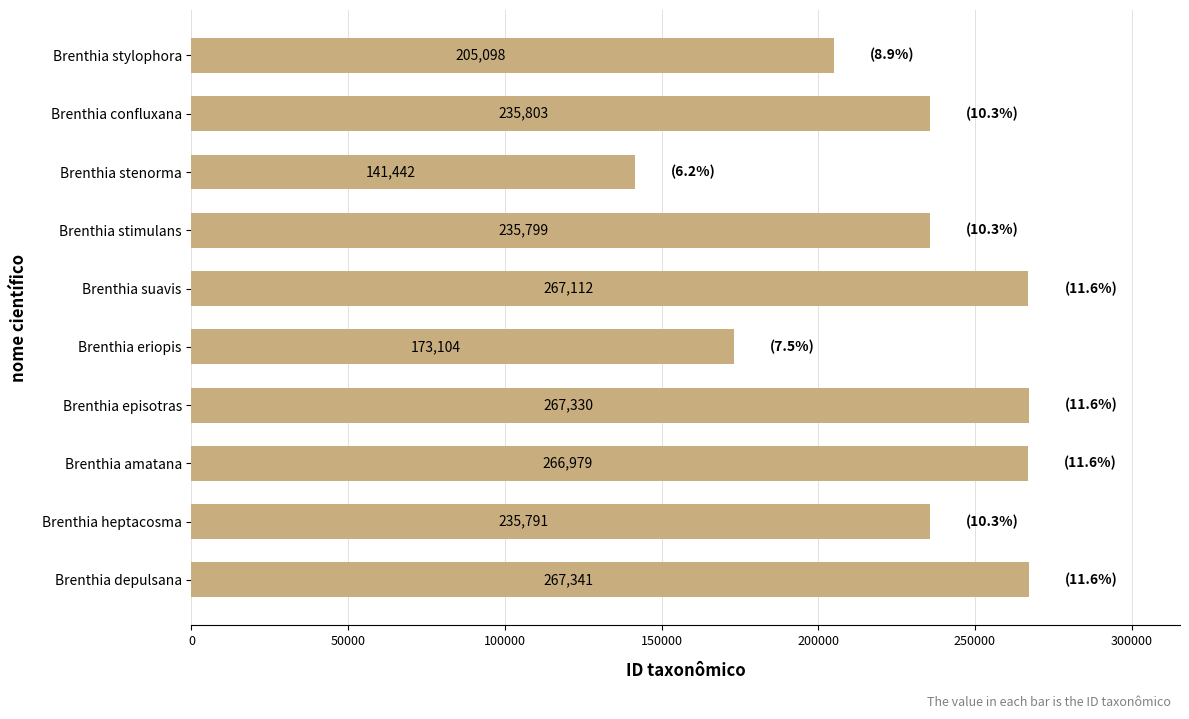

Rank the categories by value from lowest to highest.

Brenthia stenorma, Brenthia eriopis, Brenthia stylophora, Brenthia heptacosma, Brenthia stimulans, Brenthia confluxana, Brenthia amatana, Brenthia suavis, Brenthia episotras, Brenthia depulsana